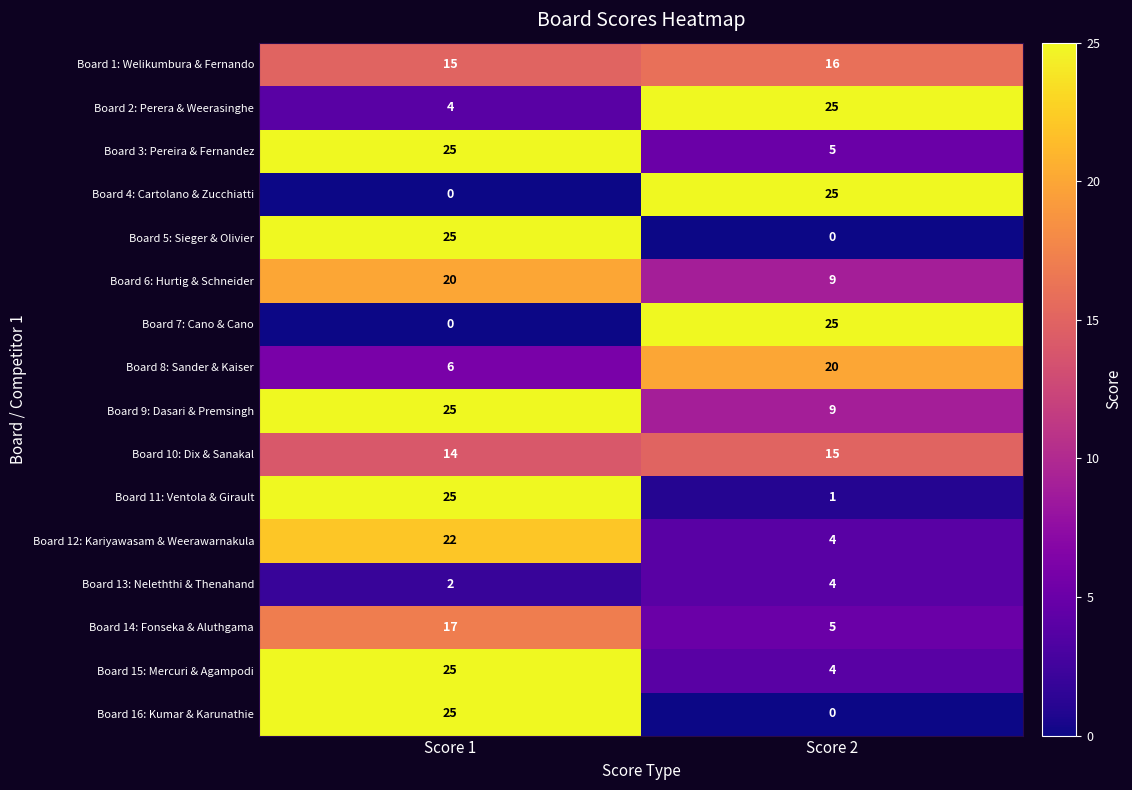

What is the total value across all series at Score 1?

250